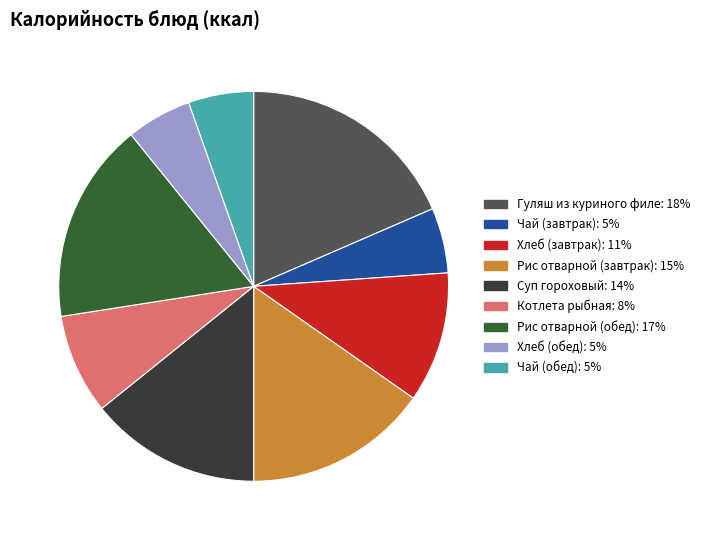

Between Гуляш из куриного филе and Хлеб (завтрак), which is larger?

Гуляш из куриного филе